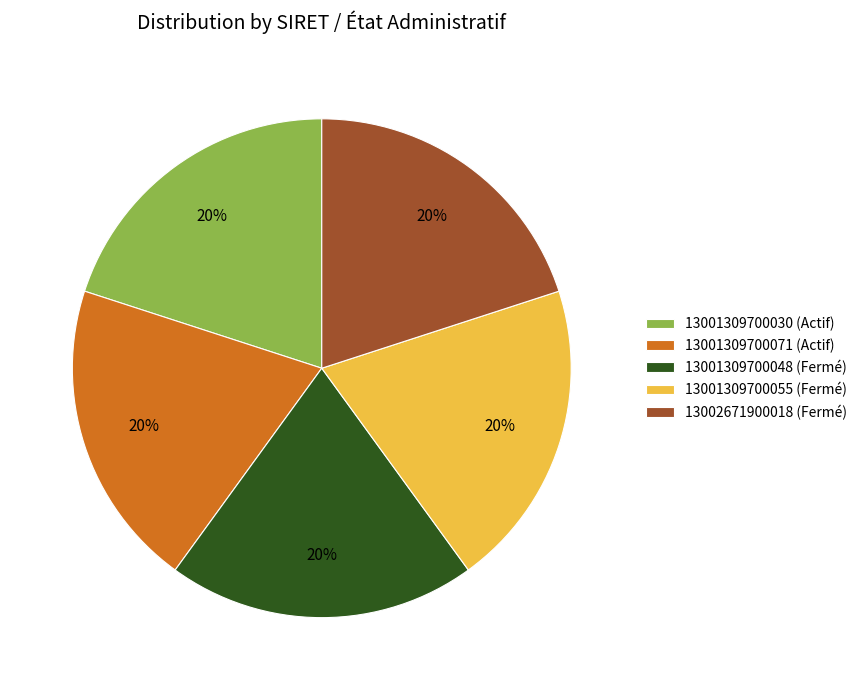

To the nearest percent, what is the average slice percentage?

20%